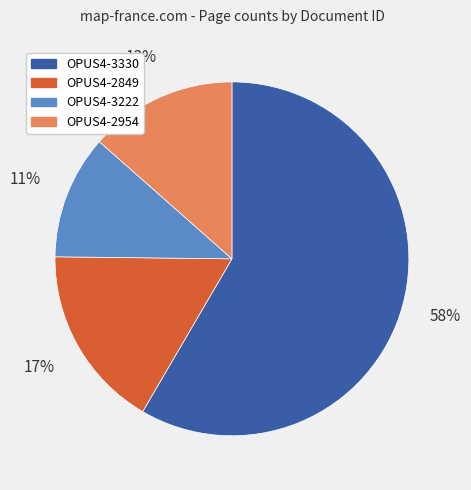

What is the smallest slice in the pie chart?

OPUS4-3222